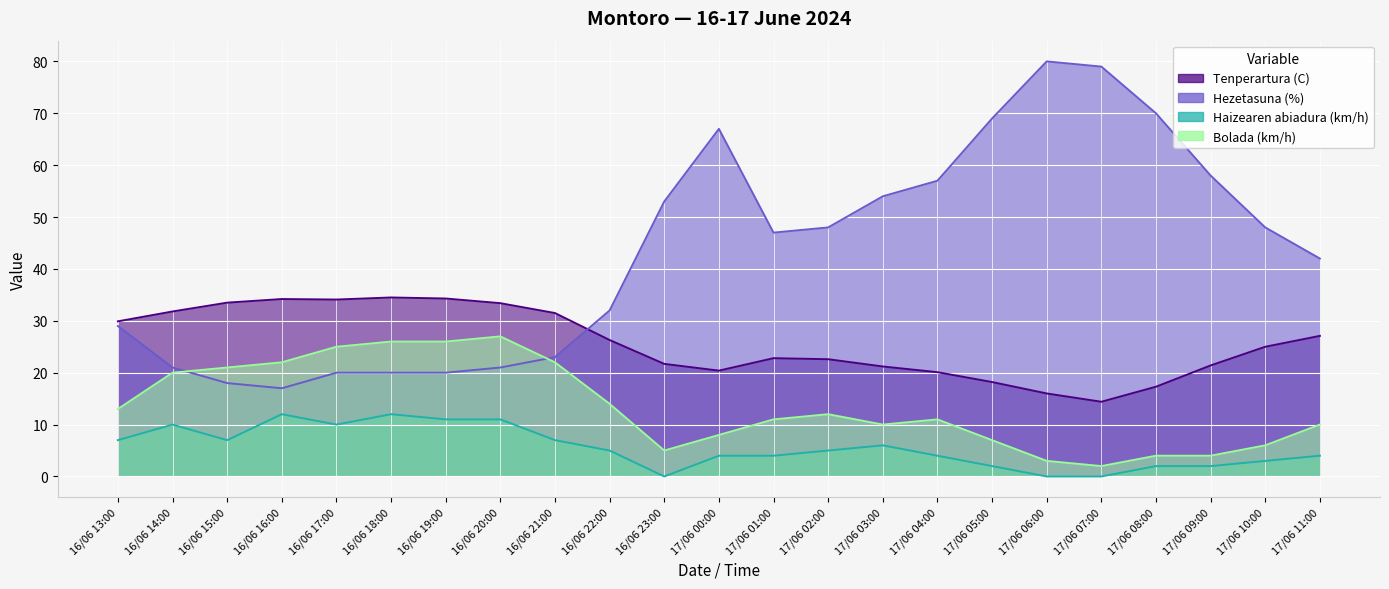

What position from the left is 16/06 13:00?

1